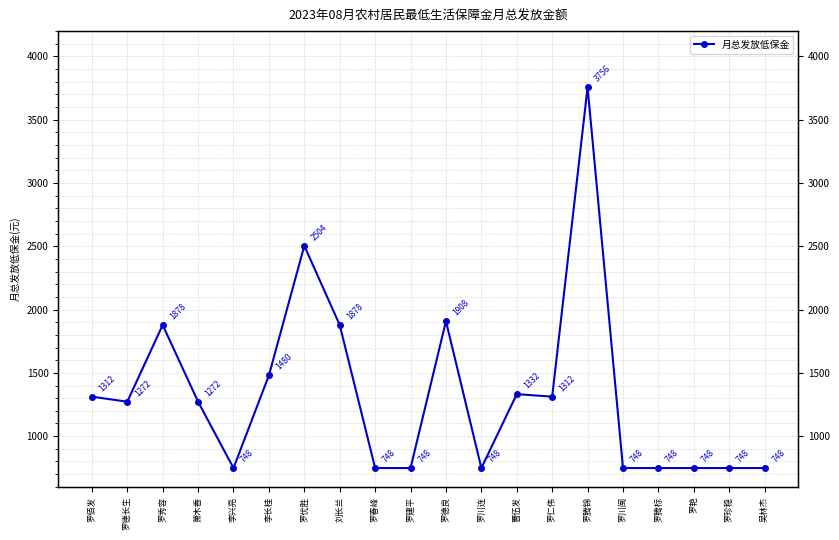

What is the label of the 3rd point from the left?

罗秀容